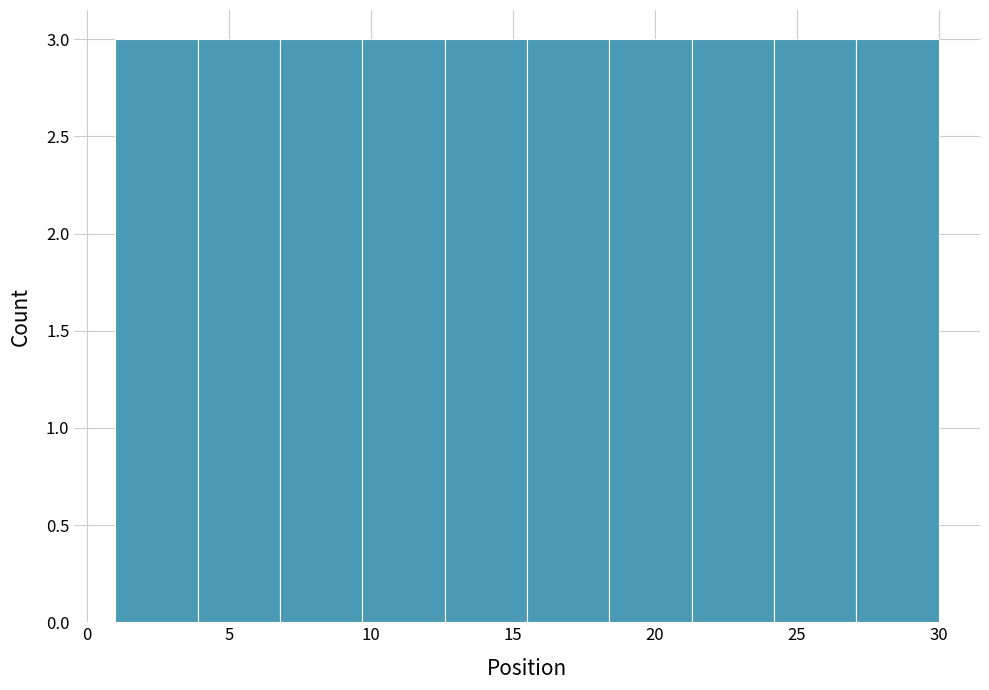

Reading left to right, transcribe this chart: for each bar, give the range it covers on the x-axis and its height. Neither the bar edges nor the heights are printed on the chart, so give them approximately, as read against the axes.

1.0 to 3.9: 3
3.9 to 6.8: 3
6.8 to 9.7: 3
9.7 to 12.6: 3
12.6 to 15.5: 3
15.5 to 18.4: 3
18.4 to 21.3: 3
21.3 to 24.2: 3
24.2 to 27.1: 3
27.1 to 30.0: 3